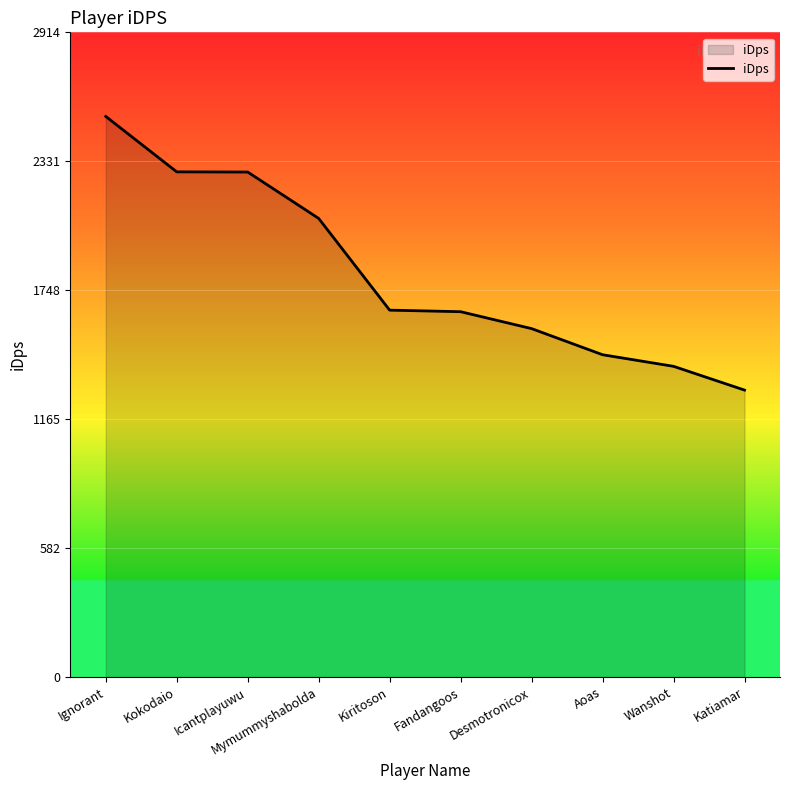

What is the greatest value displayed?

2534.1